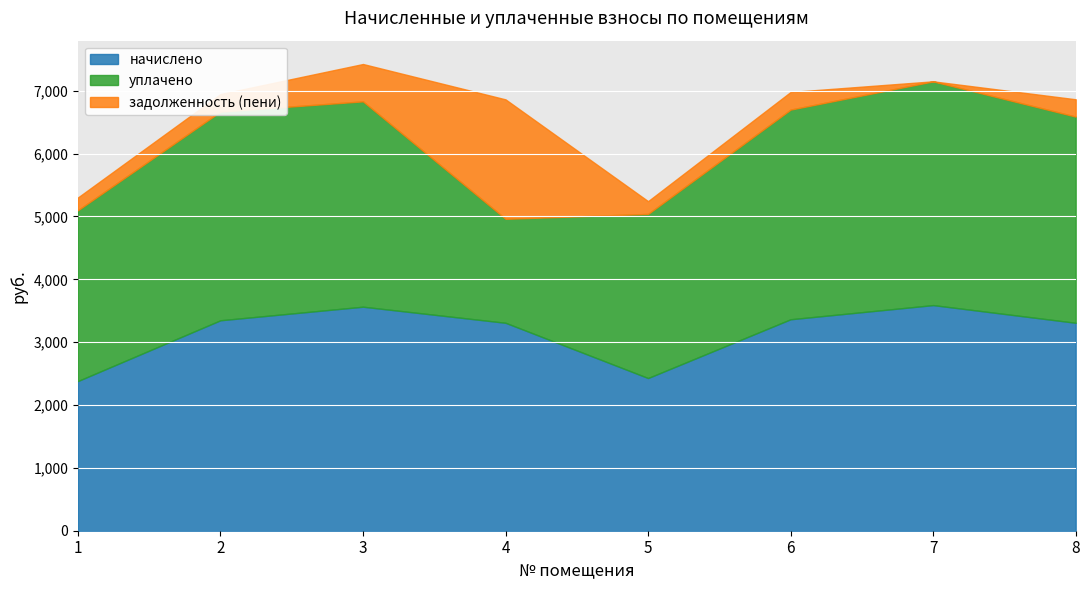

What is the value of the уплачено point at the 1st from the left?

2717.8